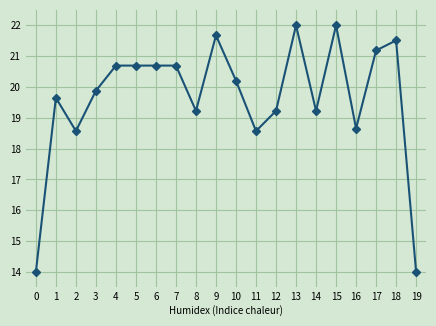

What is the value of the 13th point from the left?

19.2